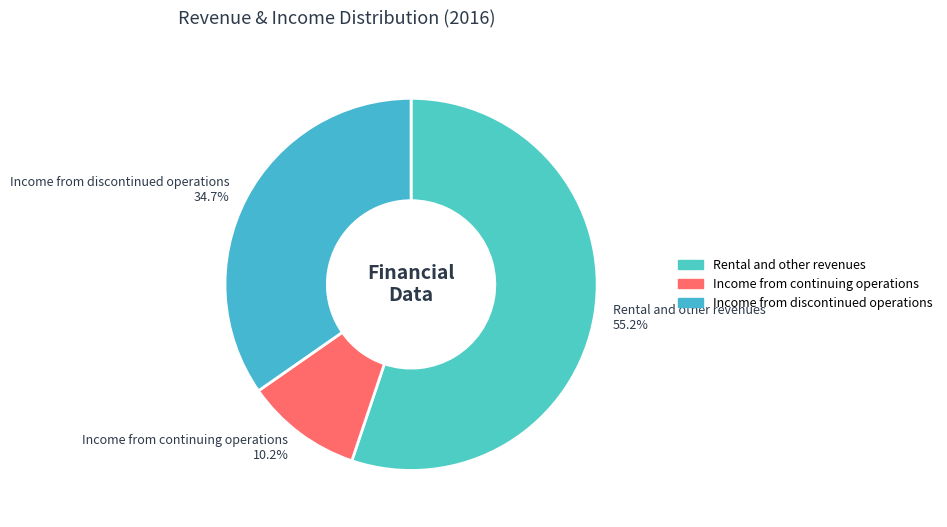

What percentage is the Income from continuing operations slice, to the nearest percent?

10%